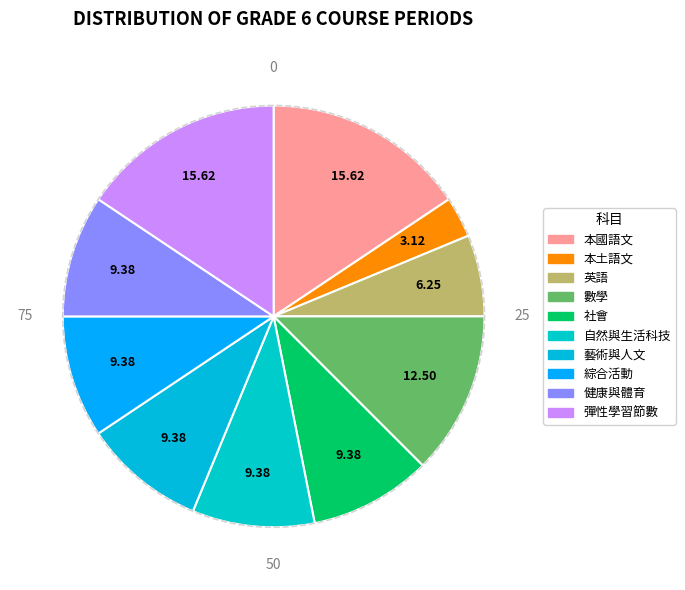

How many segments does this pie chart have?

10